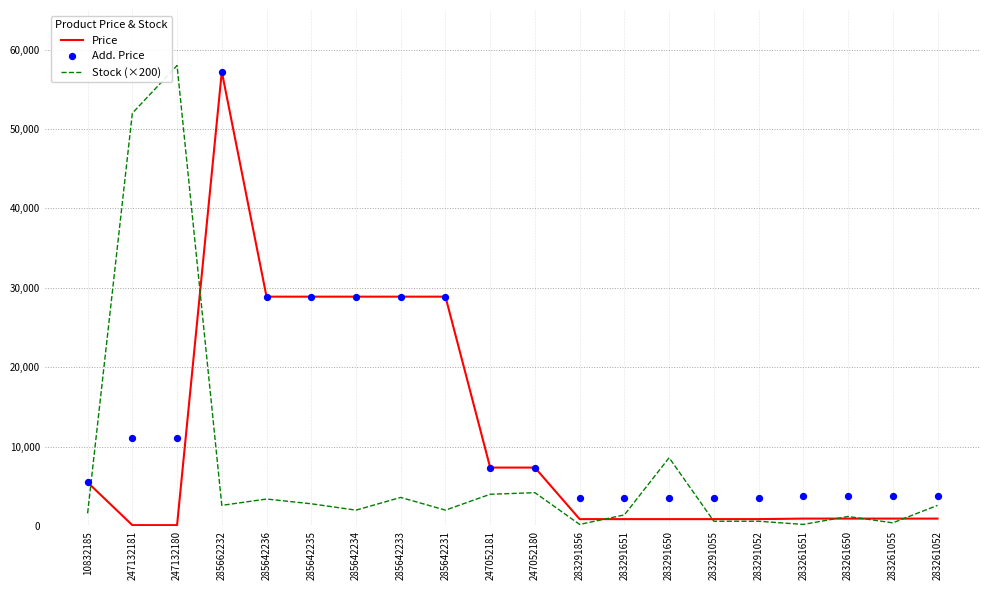

Is the value of Stock (×200) at 285642234 greater than the value of Add. Price at 283261650?

No